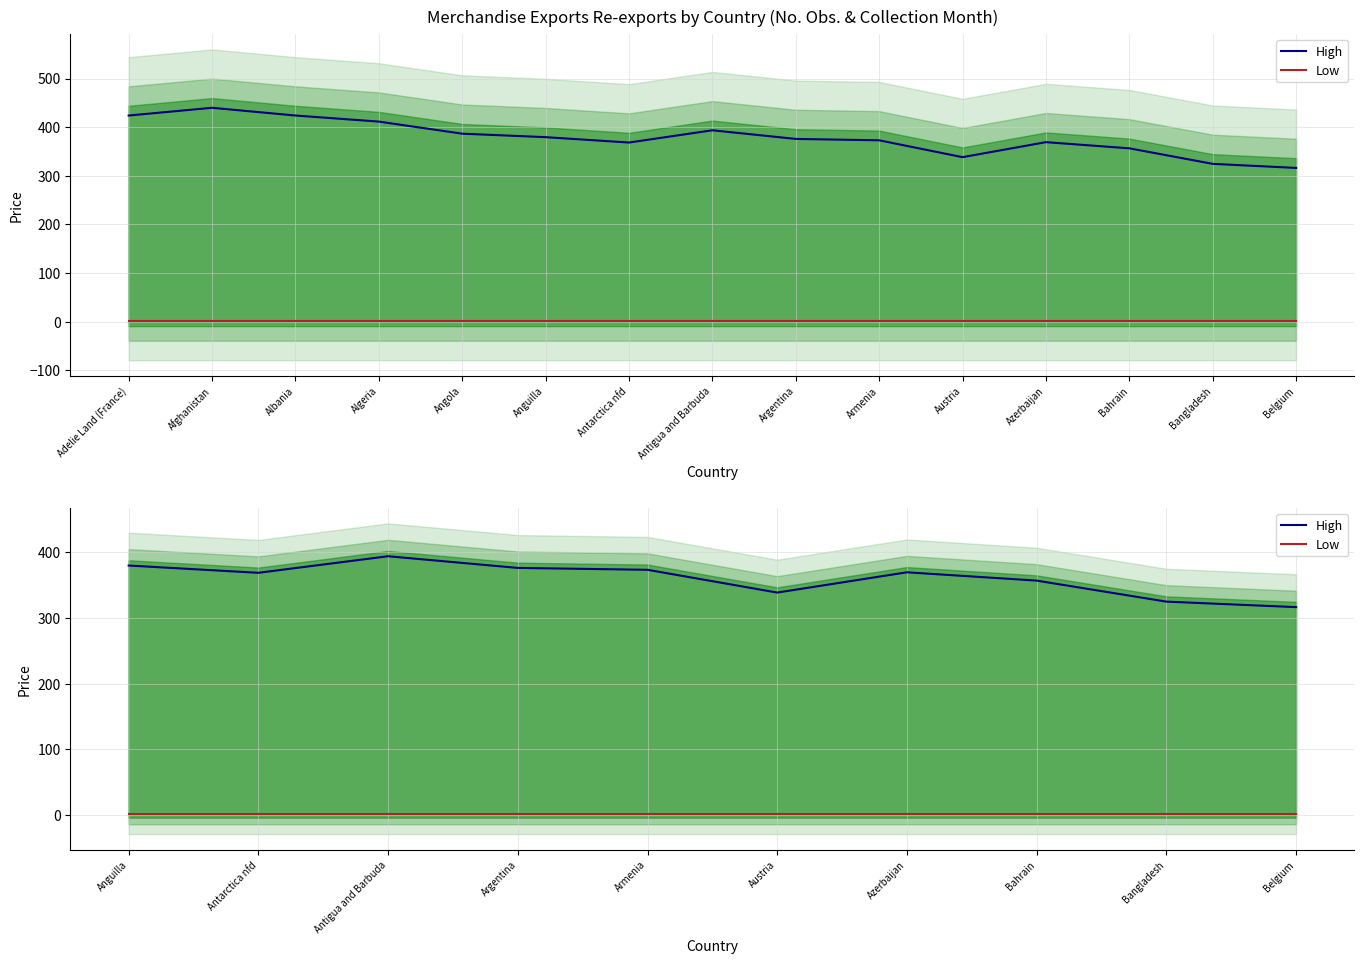

True or false: High and Low intersect in this chart.

False